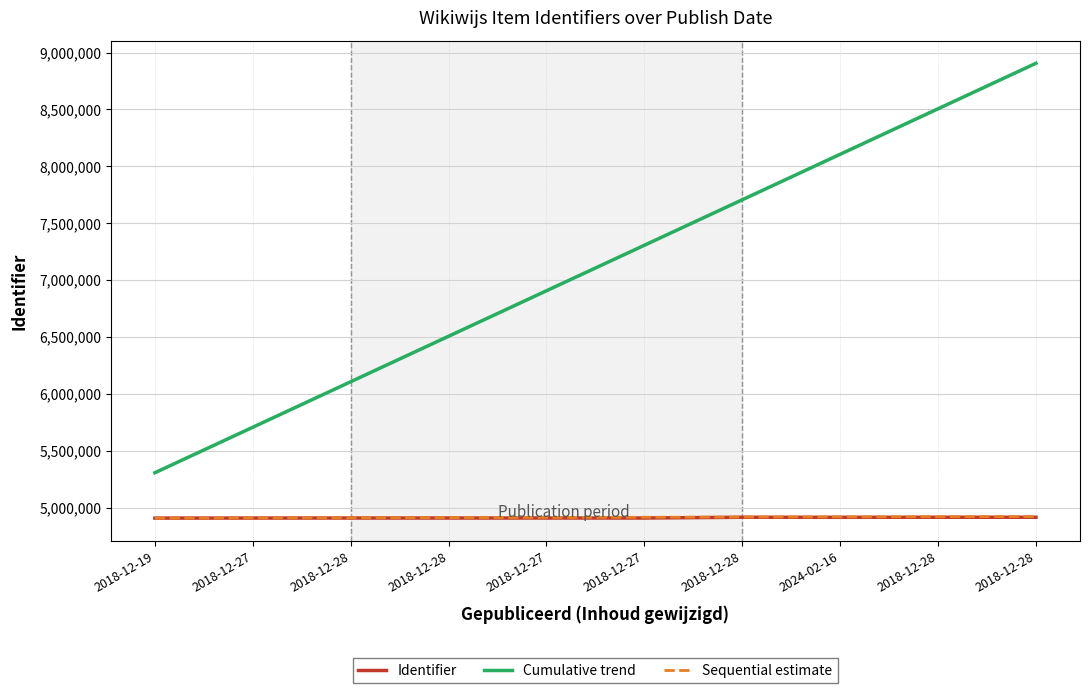

Which has a higher value, 2018-12-28 or 2018-12-28?

2018-12-28